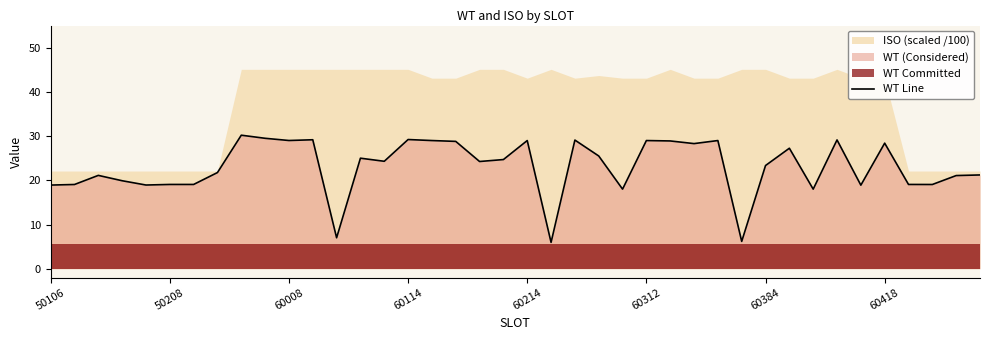

Which category has the highest value across all series?

8